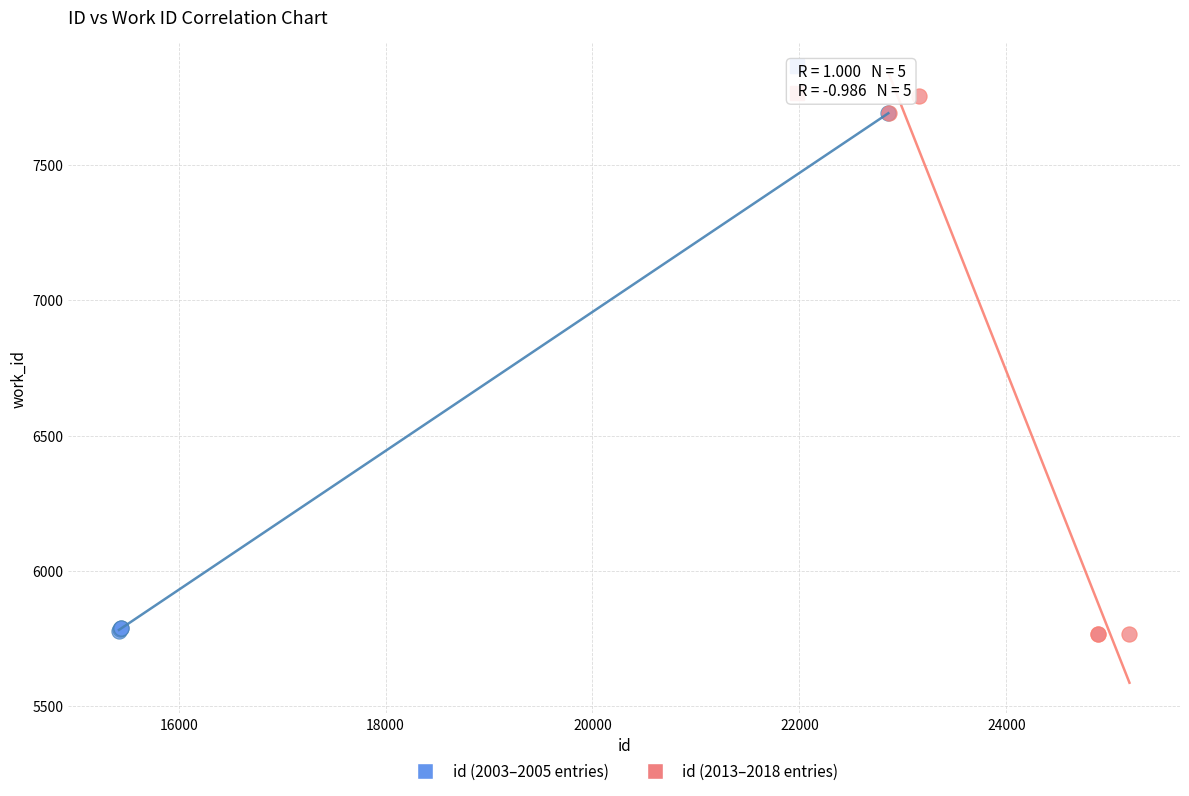

Which series contains the highest Y value?

id (2013–2018 entries)